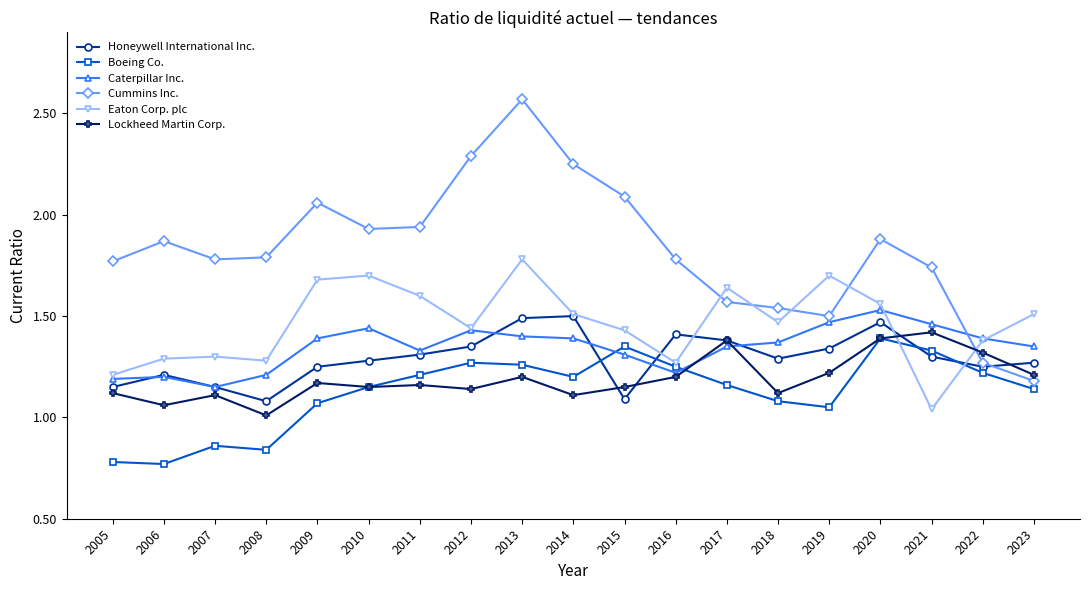

Between 2008 and 2014, which series saw the biggest shift?

Cummins Inc.